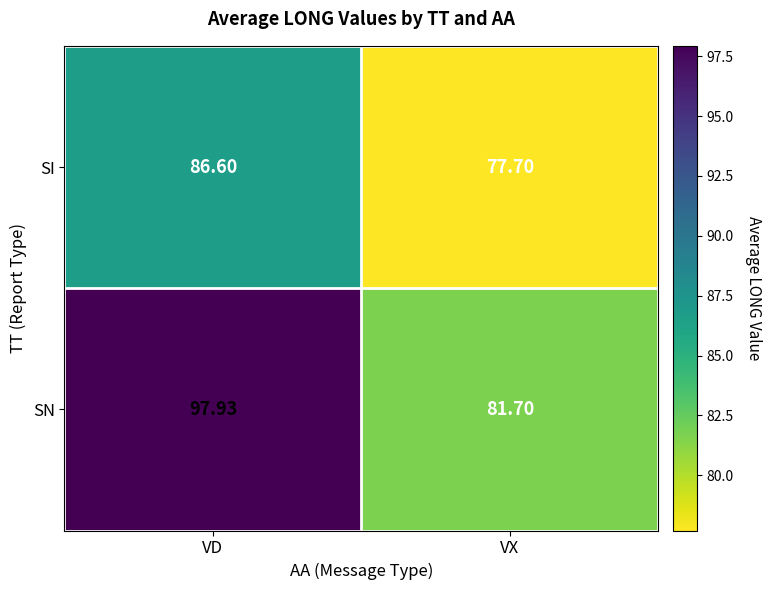

At which label does SN reach its minimum?

VX